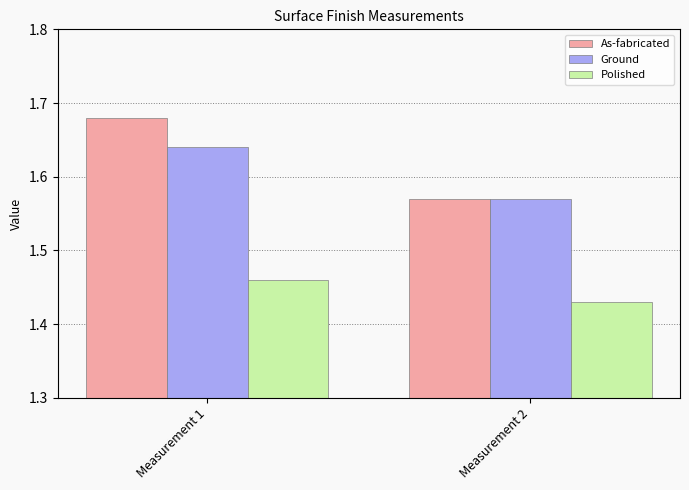

Count the number of data series in this chart.

3